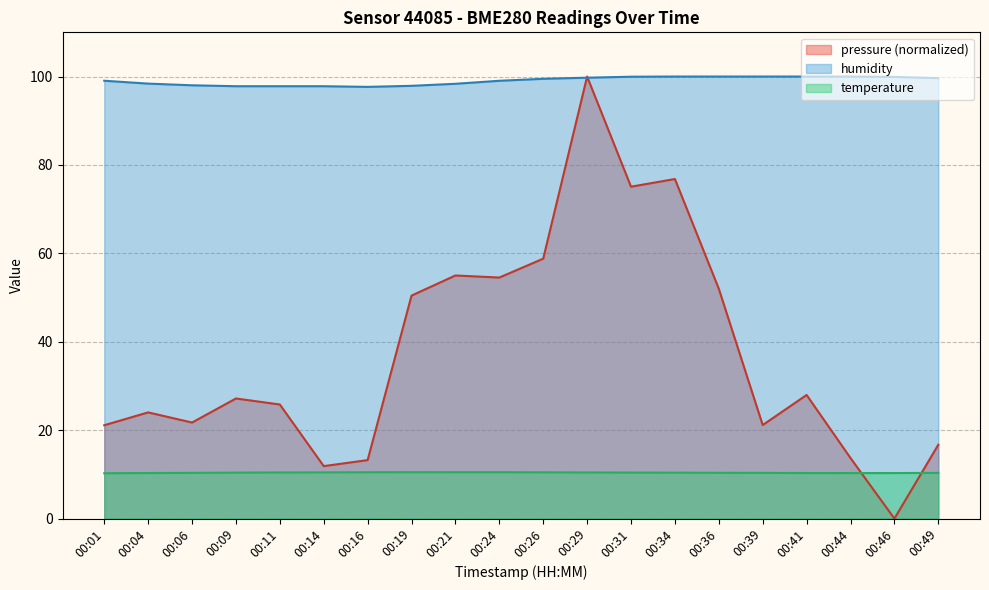

Count the number of categories in the chart.

20